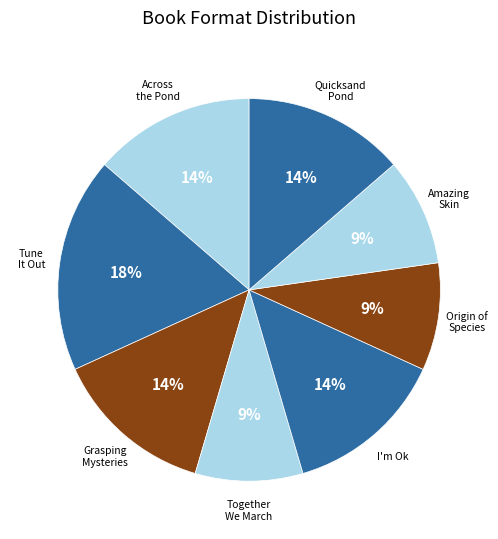

How many segments does this pie chart have?

8